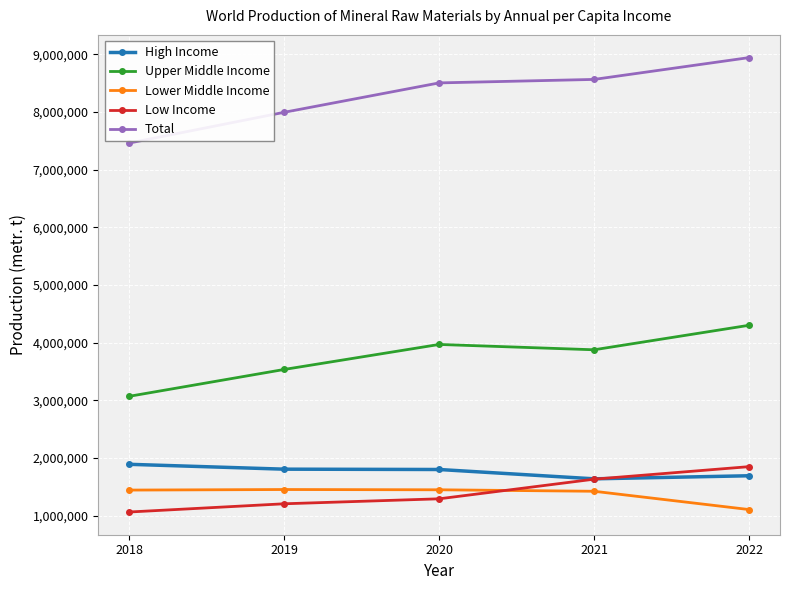

Which series has the widest spread of values?

Total